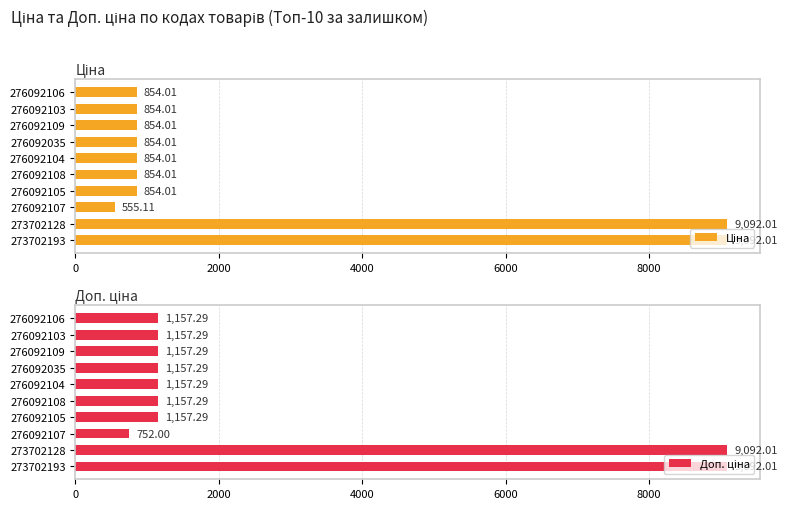

Rank the series at 276092106 from lowest to highest value.

Ціна, Доп. ціна